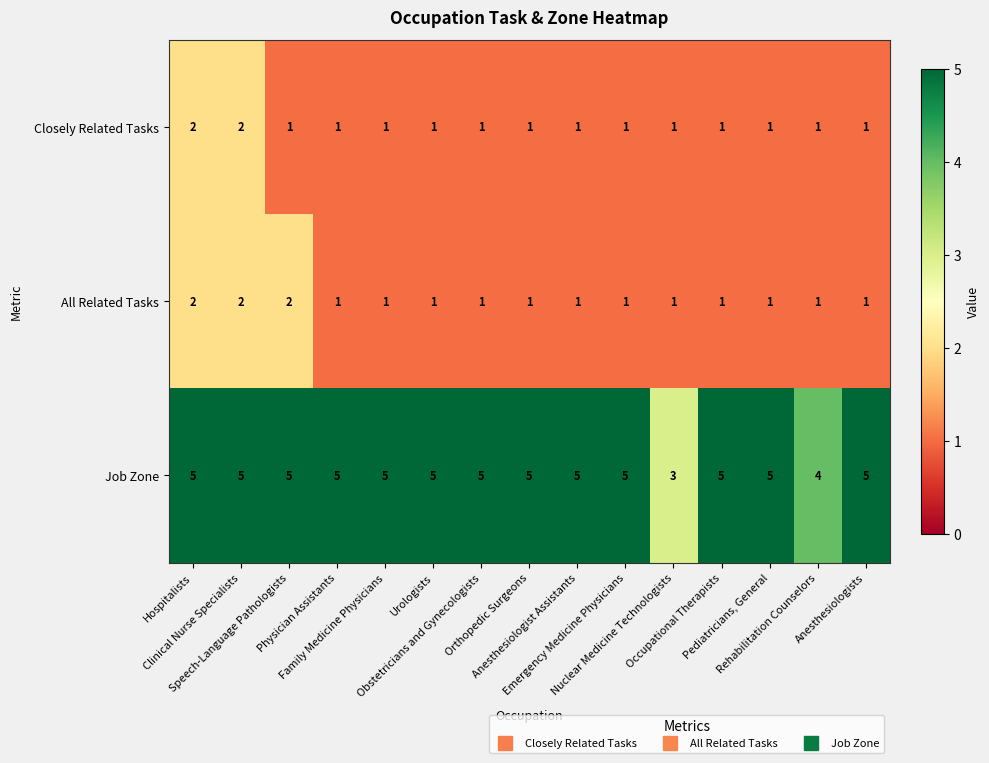

Which series has the largest range (max minus min)?

Job Zone